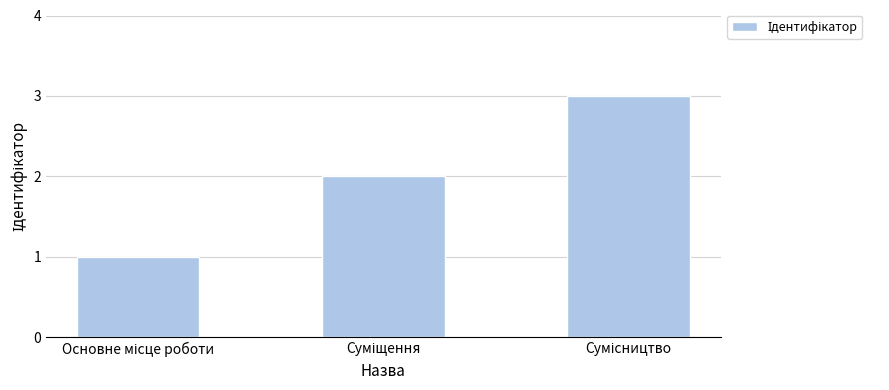

Are the bars horizontal?

No